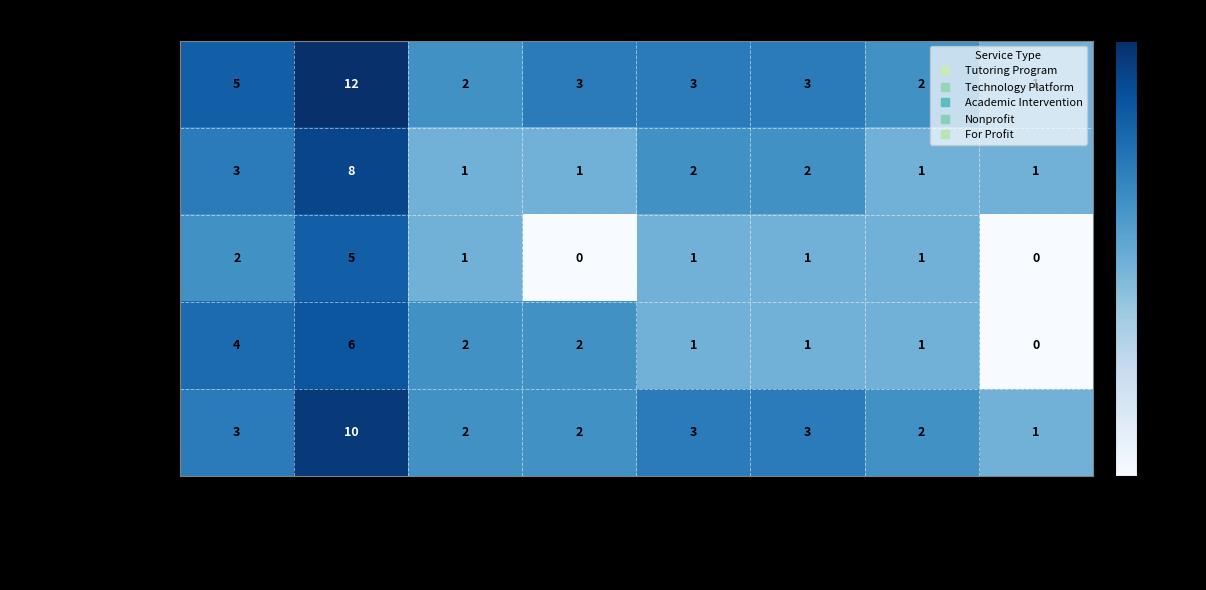

Is it true that Nonprofit equals 3 at Arizona?

False